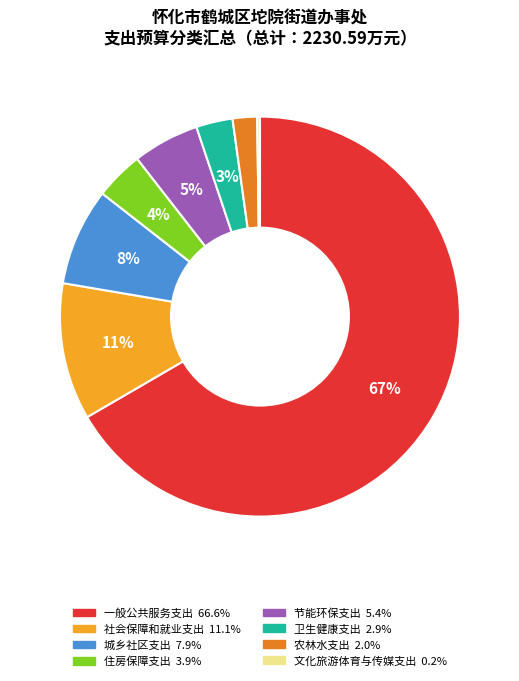

Do 节能环保支出 and 卫生健康支出 together represent more than half of the pie?

No